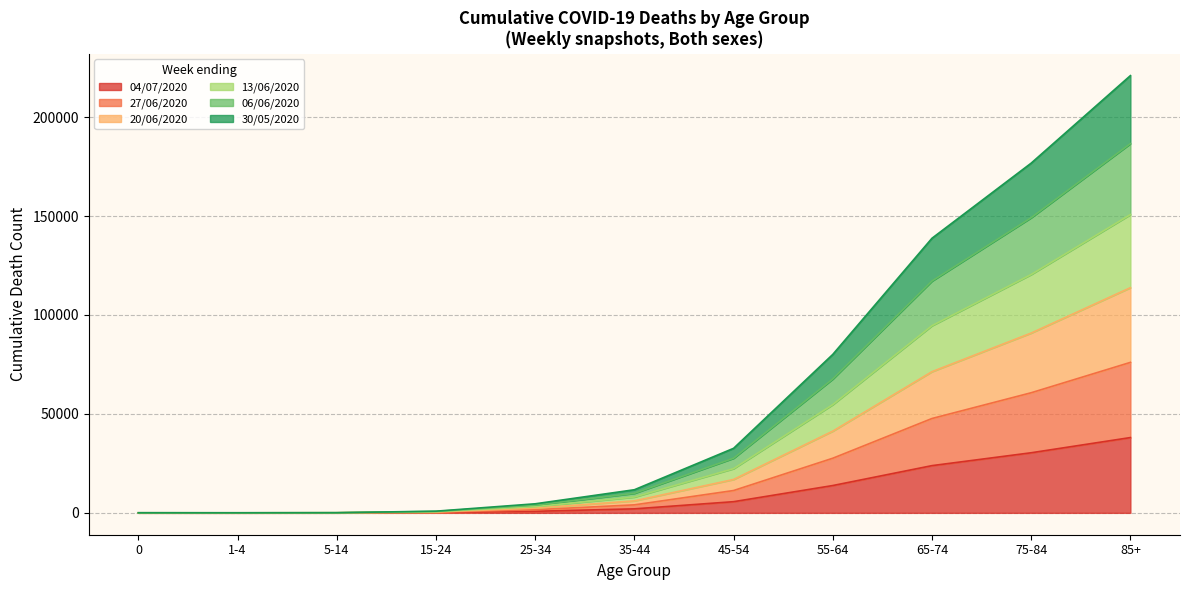

At which category is the sum across all series the highest?

85+